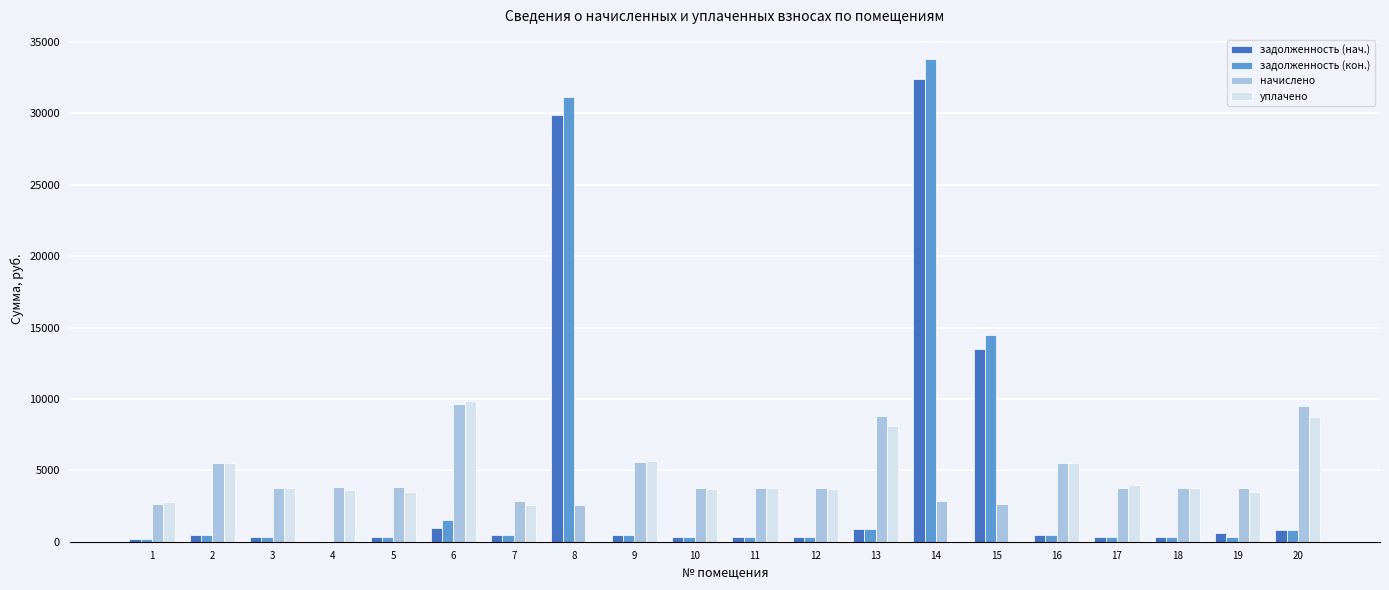

The value of уплачено at 18 is 5296.2. True or false?

False